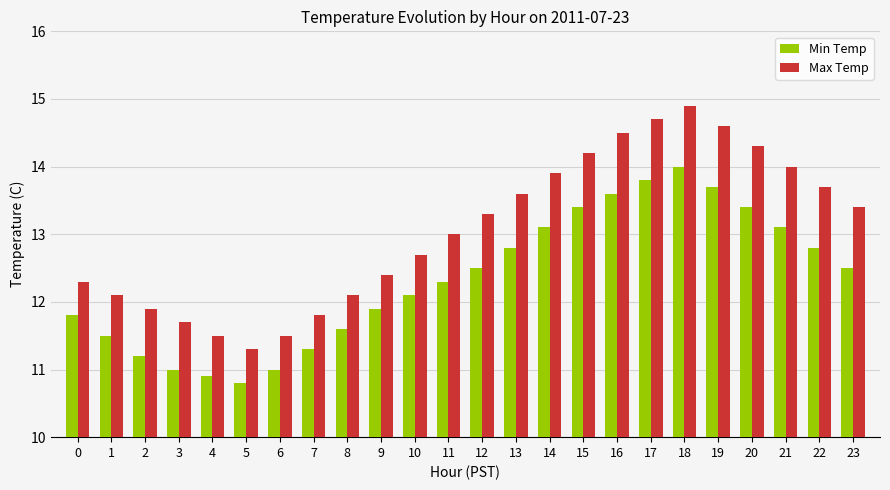

What is the smallest value displayed?

10.8